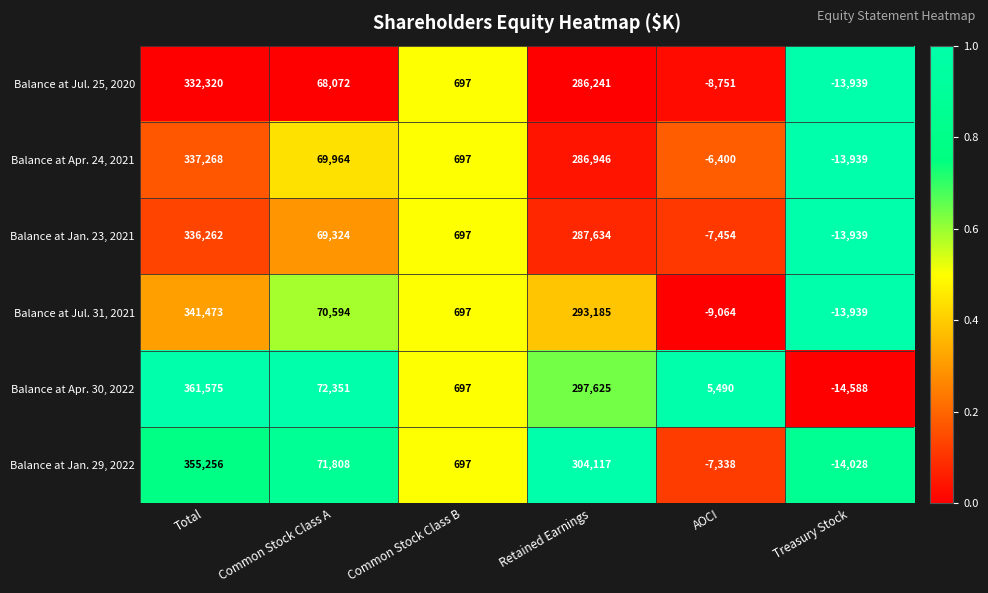

Which series has the largest total across all categories?

Balance at Apr. 30, 2022